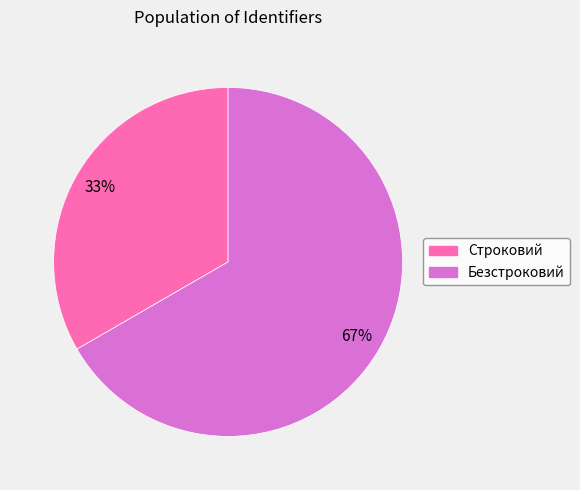

The Безстроковий slice represents 59% of the pie. True or false?

False